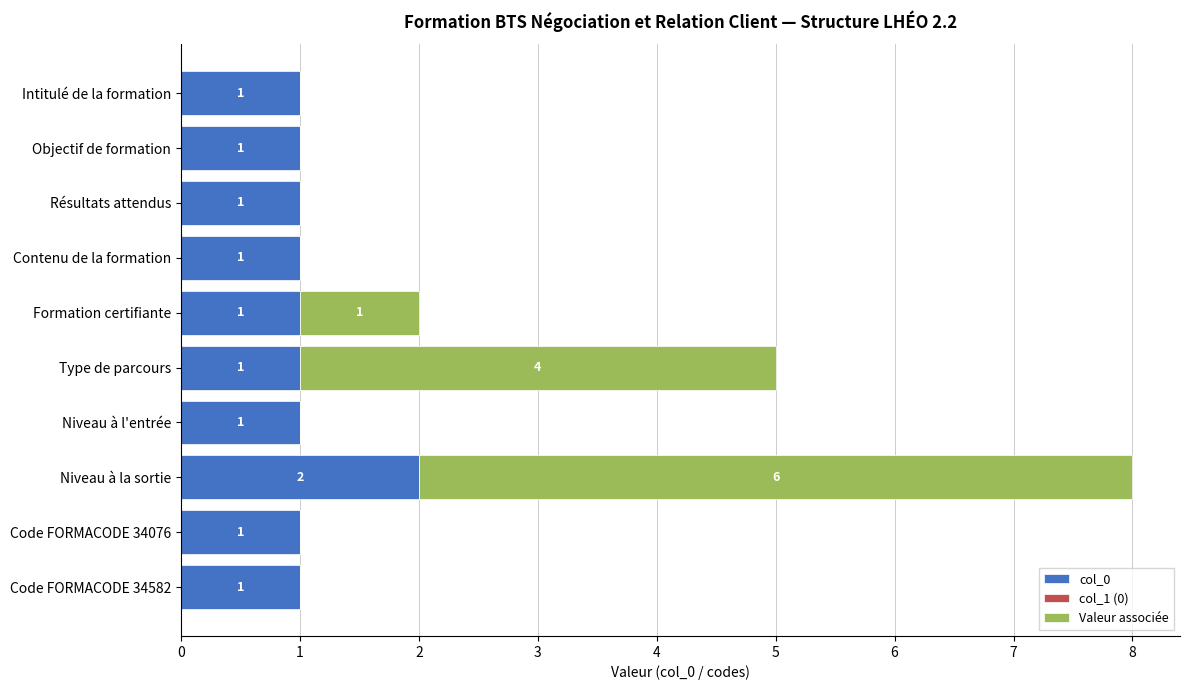

How many col_0 values are between 1 and 2?

10